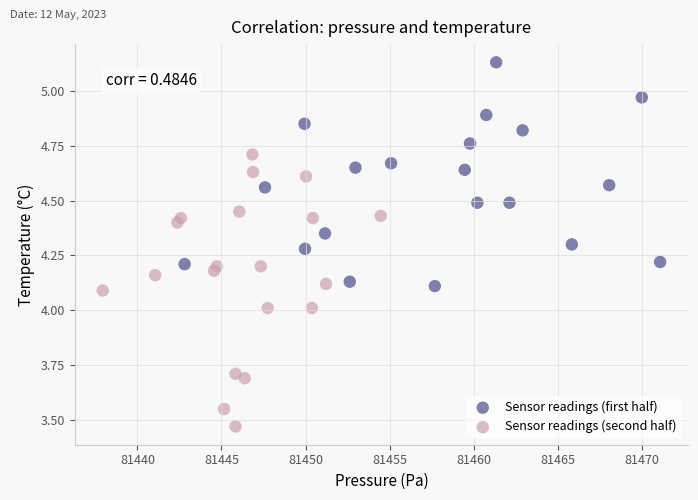

Which series contains the lowest Y value?

Sensor readings (second half)